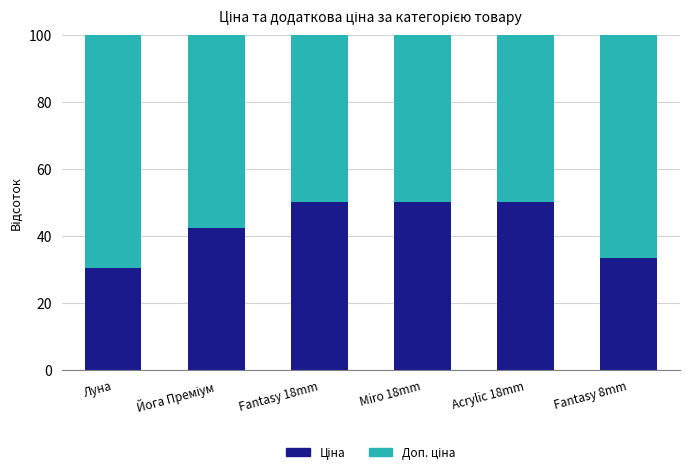

What is the total value across all series at Acrylic 18mm?

100.0